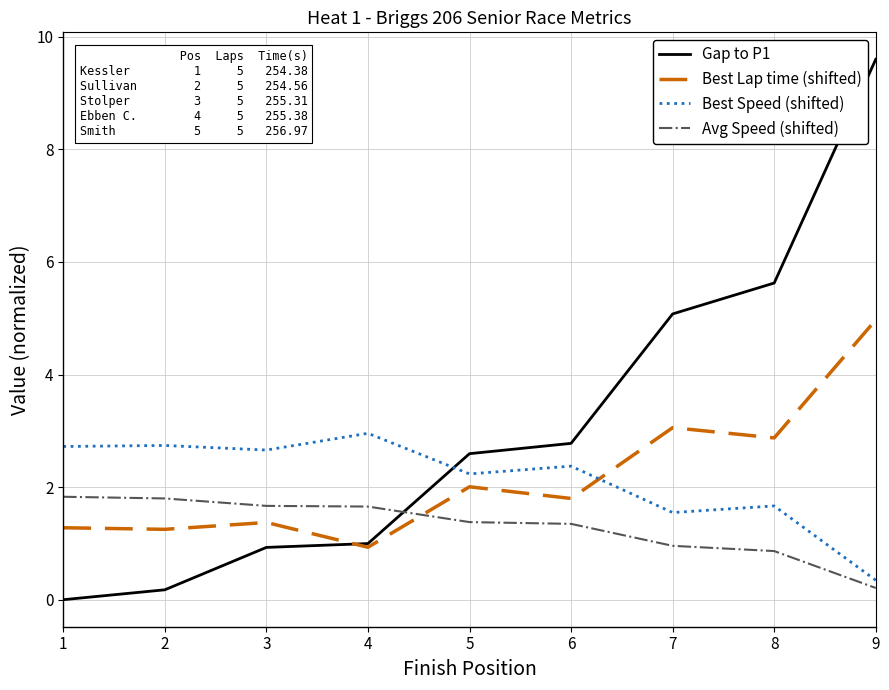

What is the sum of the Gap to P1 values at 6 and 7?

7.9